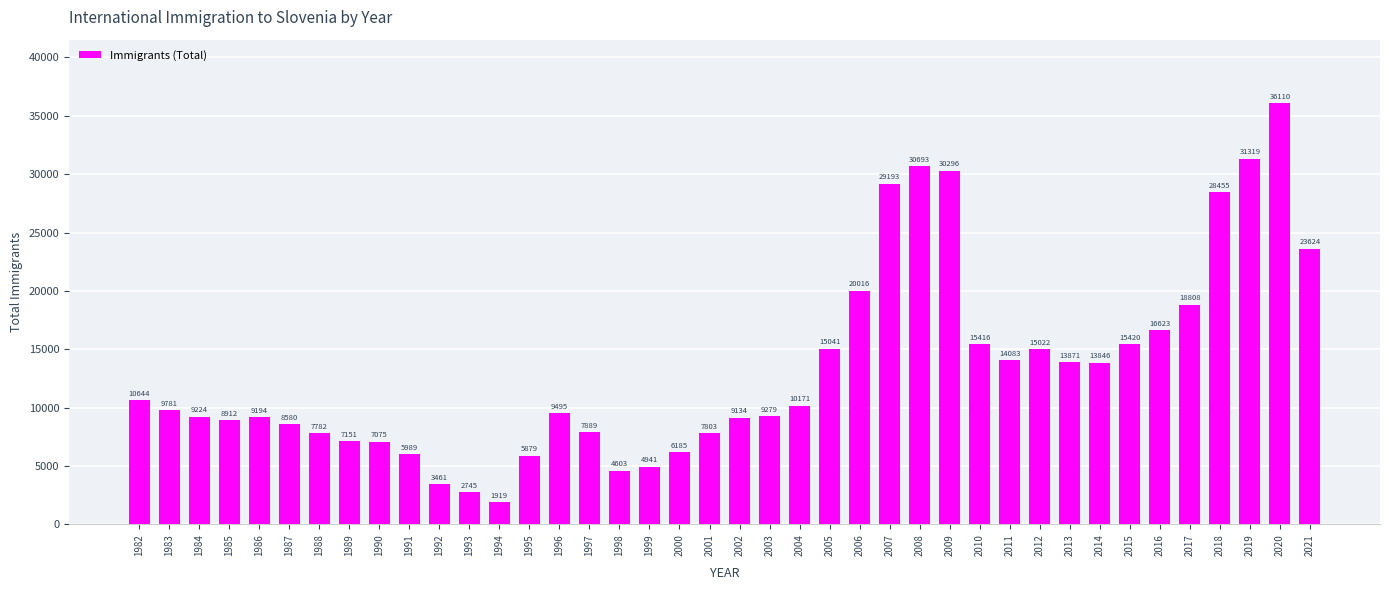

Is it true that the value at 2009 is 30296?

True